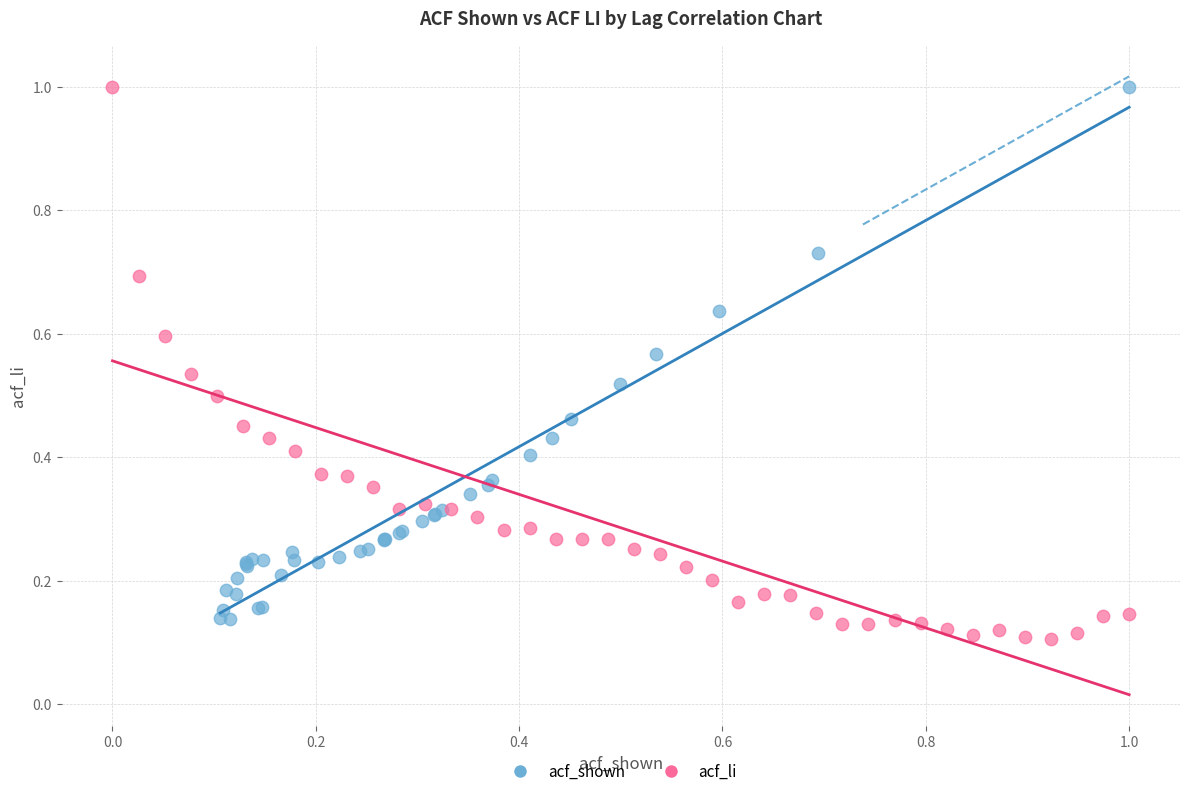

Which series has the widest spread of Y values?

acf_li